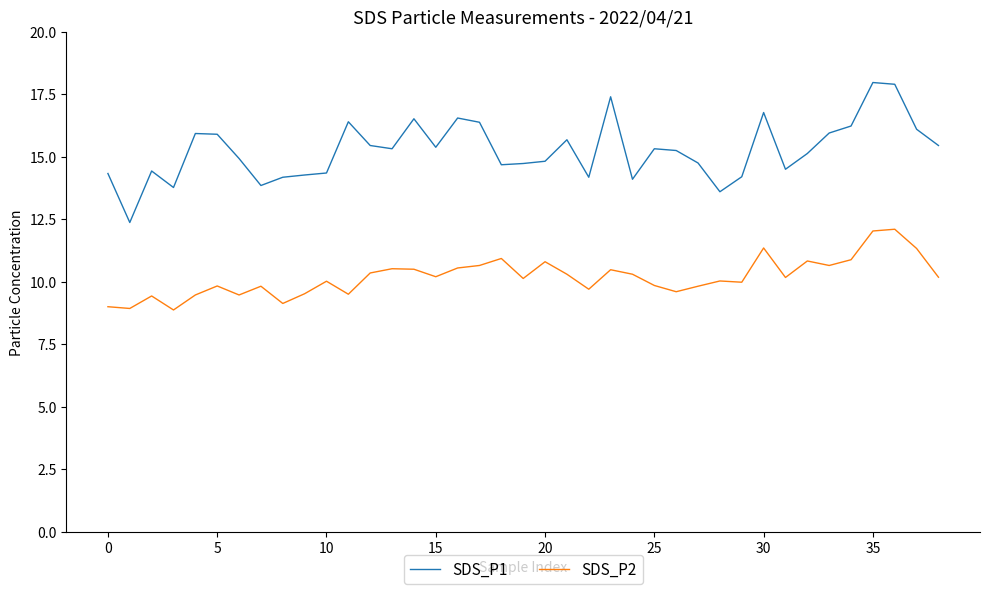

True or false: SDS_P2 and SDS_P1 cross at least once.

False